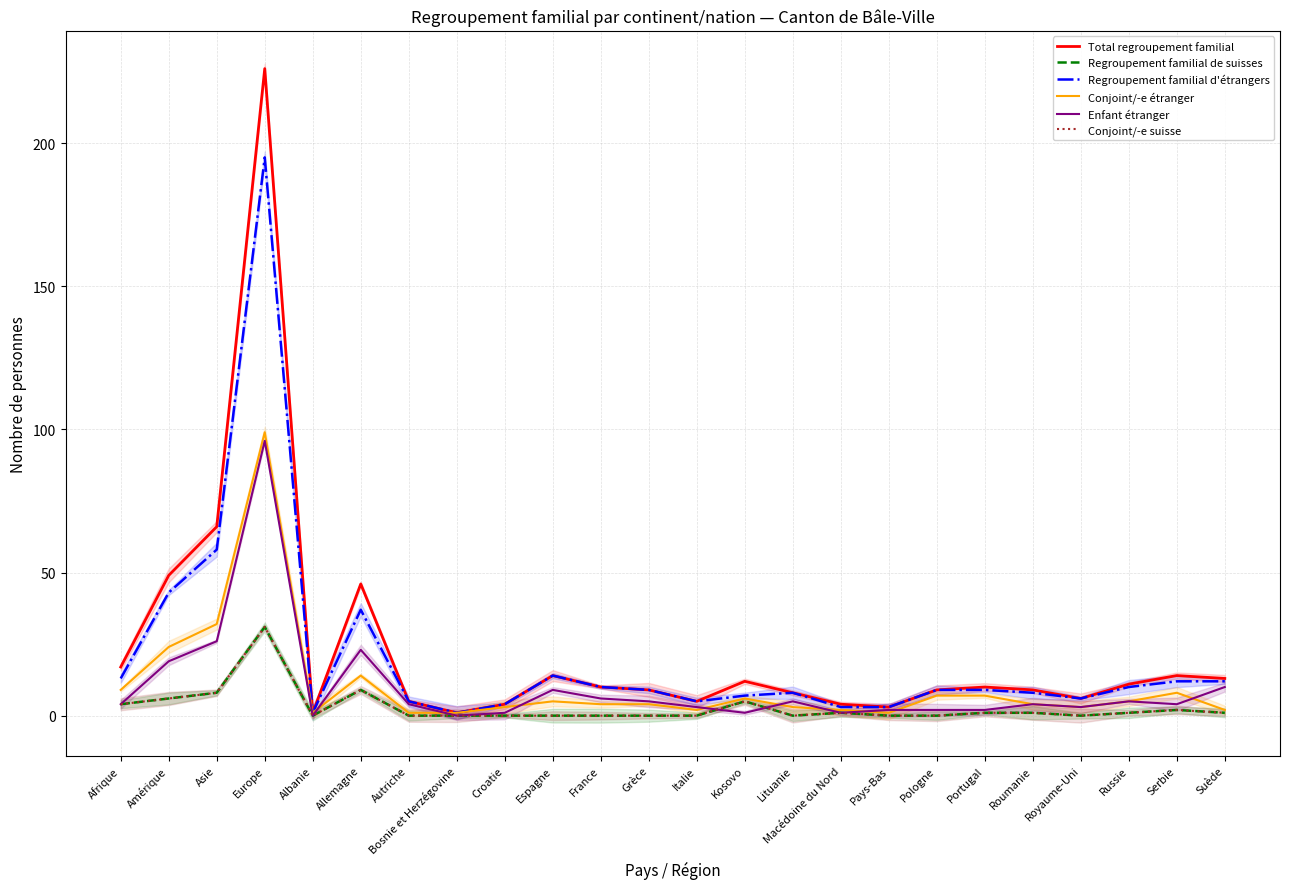

Which series changed the most between Italie and Serbie?

Total regroupement familial